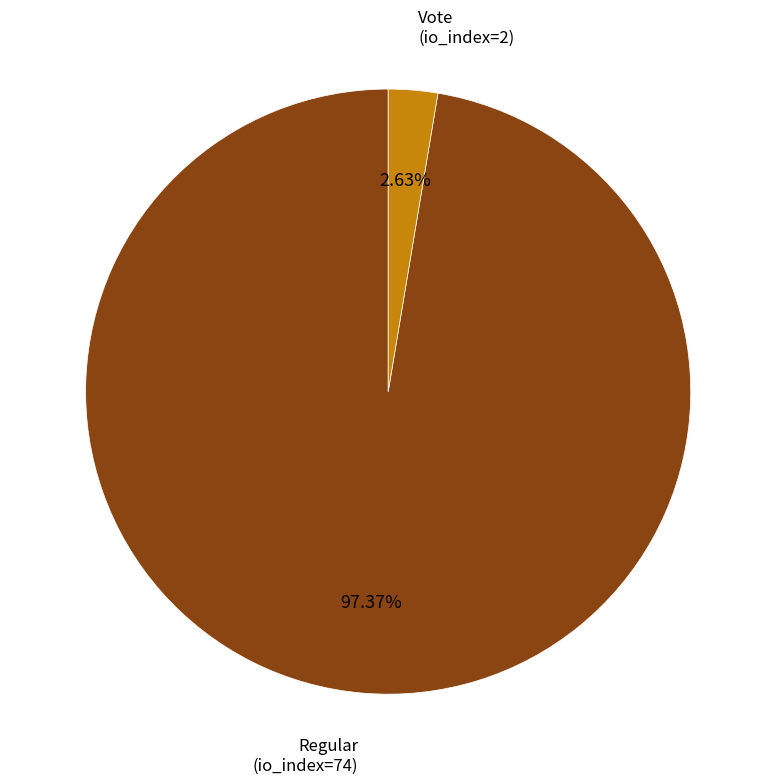

The Vote (io_index=2) slice represents 3% of the pie. True or false?

True